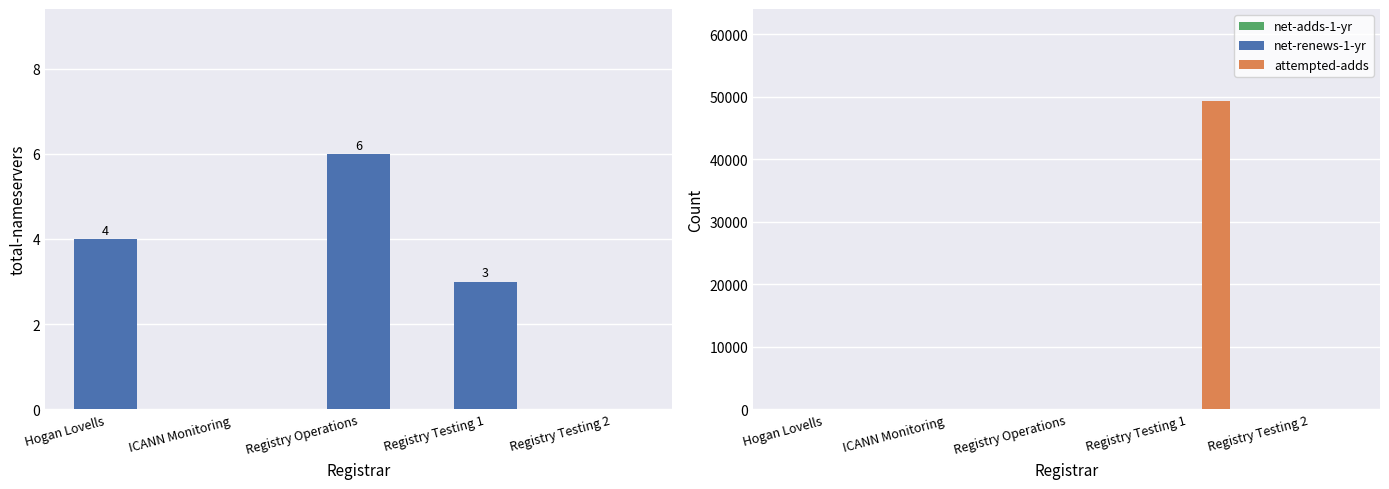

Which series has the largest total across all categories?

attempted-adds